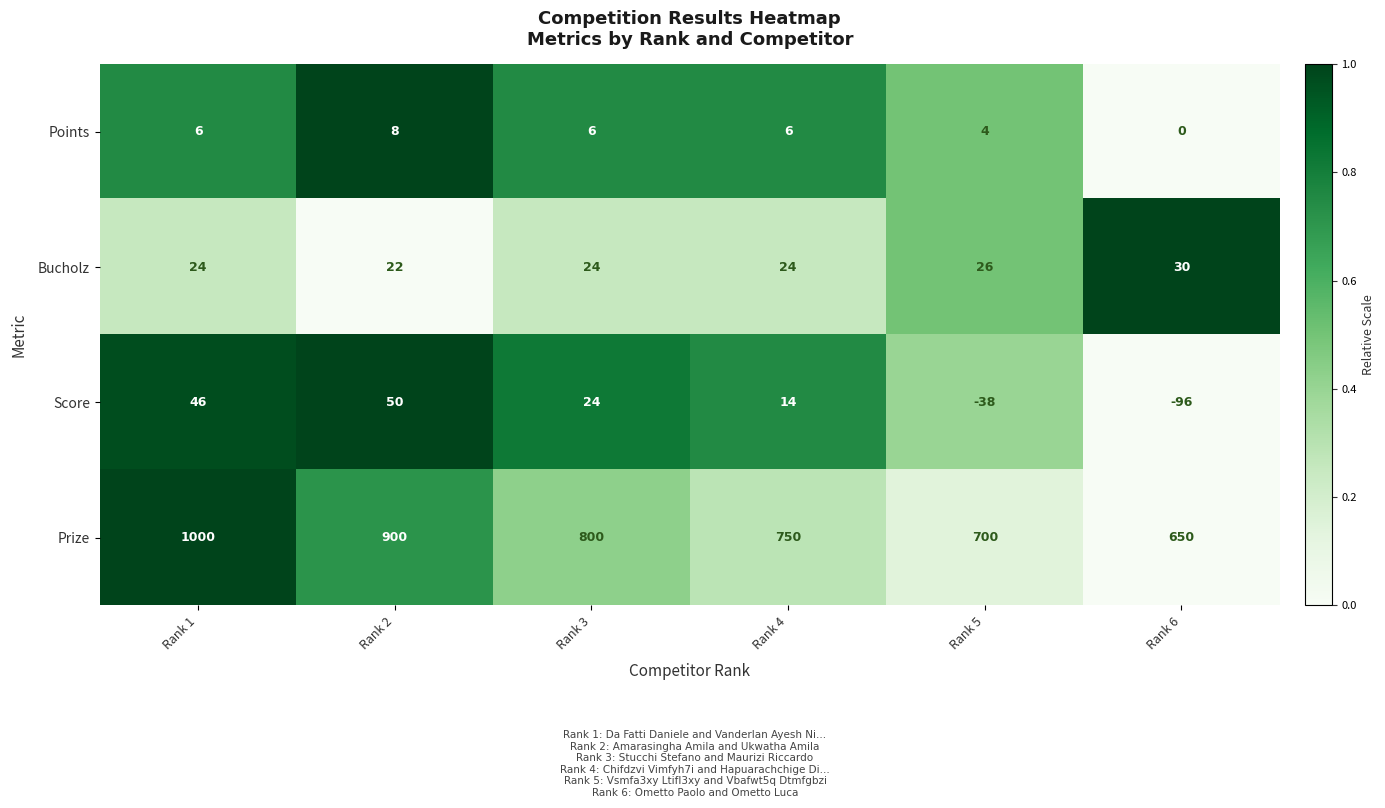

Reading left to right, transcribe all the data shown in this chart.

Points: 6	8	6	6	4	0
Bucholz: 24	22	24	24	26	30
Score: 46	50	24	14	-38	-96
Prize: 1000	900	800	750	700	650